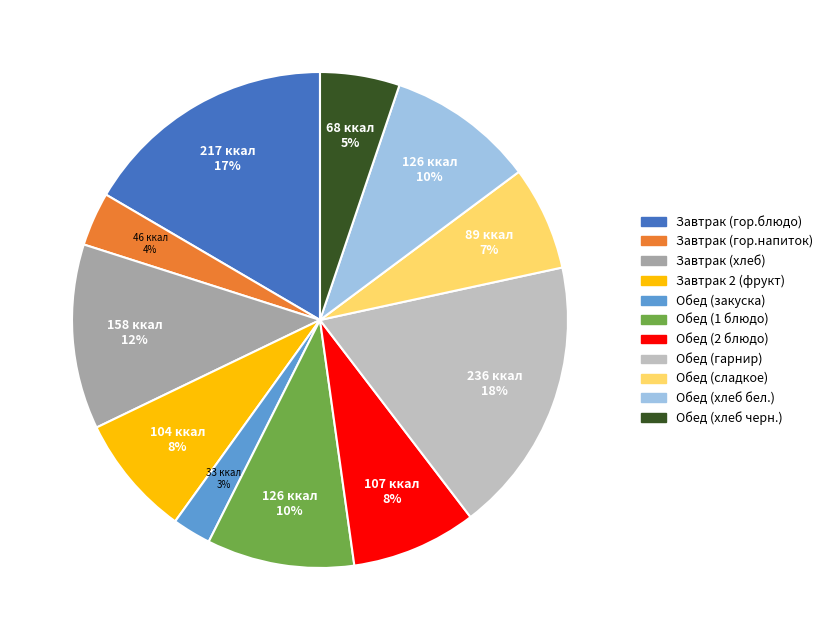

To the nearest percent, what is the difference between the Обед (гарнир) and Обед (2 блюдо) slice percentages?

10%